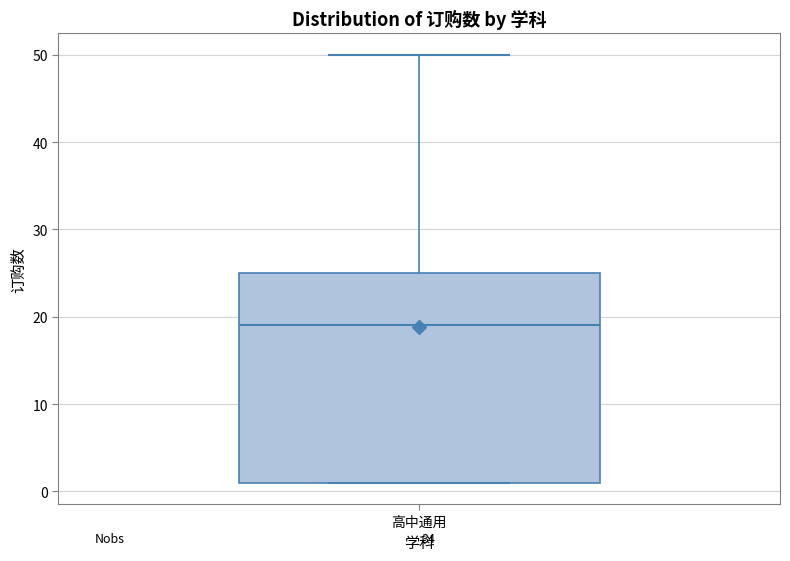

Read this box plot against the y-axis: the position of the median line, the range covered by the box, and the ends of both whiskers. The values are not printed on the chart, so give them approximately, as read against the axis.

median 19, box 1 to 25, whiskers 1 to 50